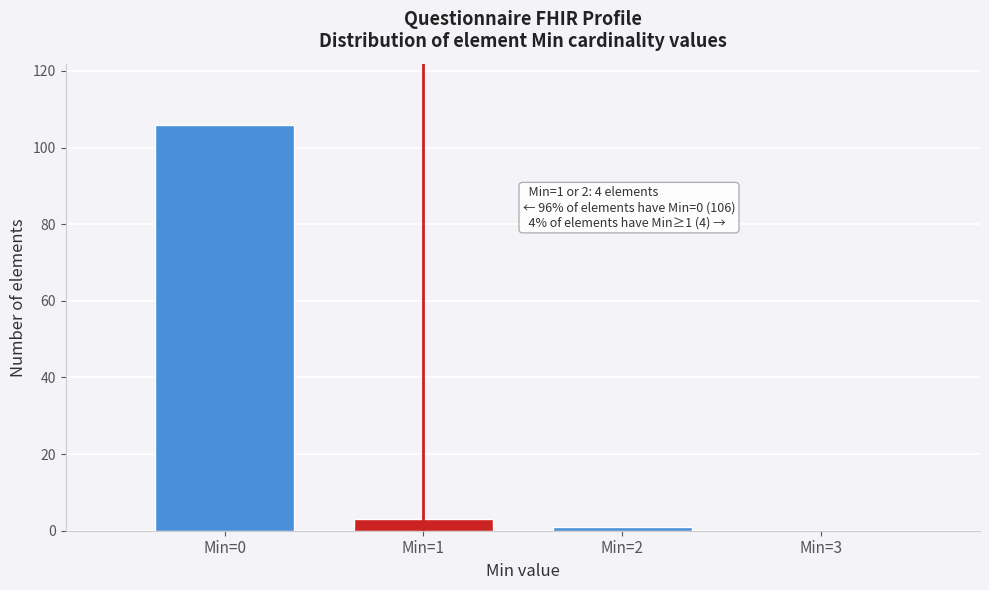

Over which range of the x-axis is the bar tallest?

-0.5 to 0.5